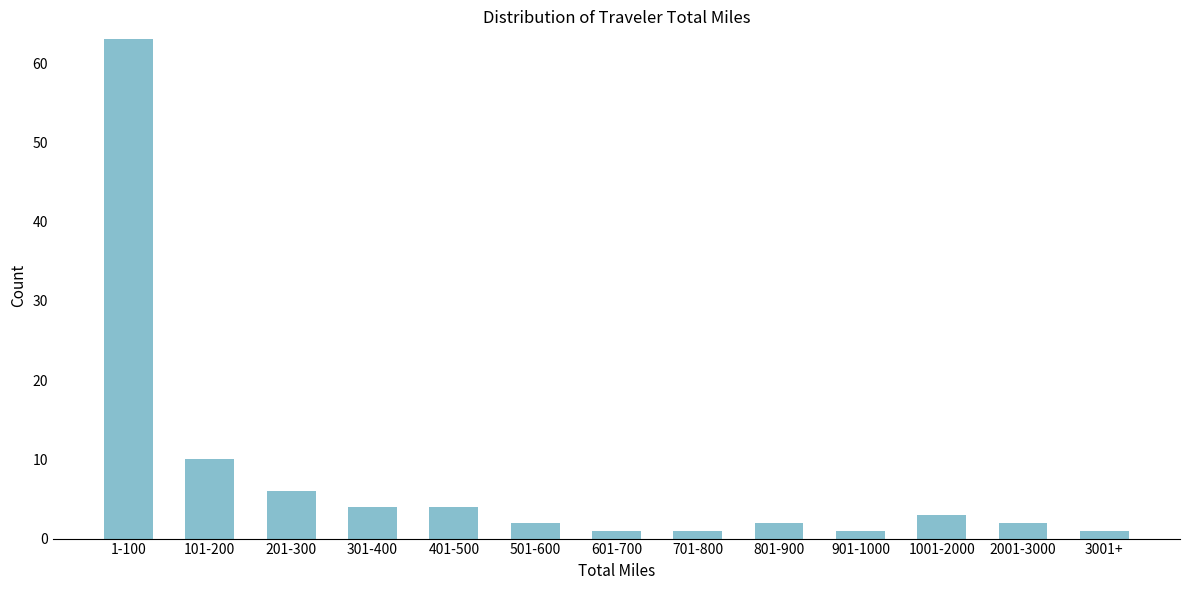

Reading left to right, transcribe all the data shown in this chart.

1-100=63	101-200=10	201-300=6	301-400=4	401-500=4	501-600=2	601-700=1	701-800=1	801-900=2	901-1000=1	1001-2000=3	2001-3000=2	3001+=1